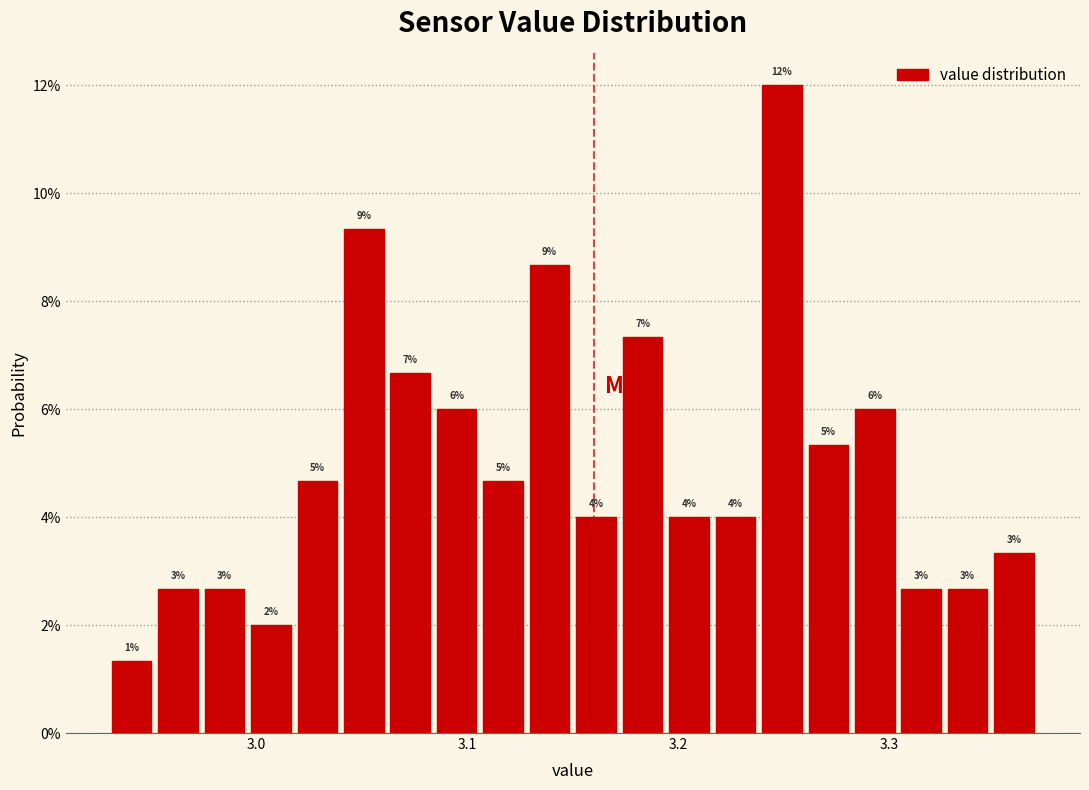

Read against the x-axis, roughly where is the centre of the tallest bar?

3.25